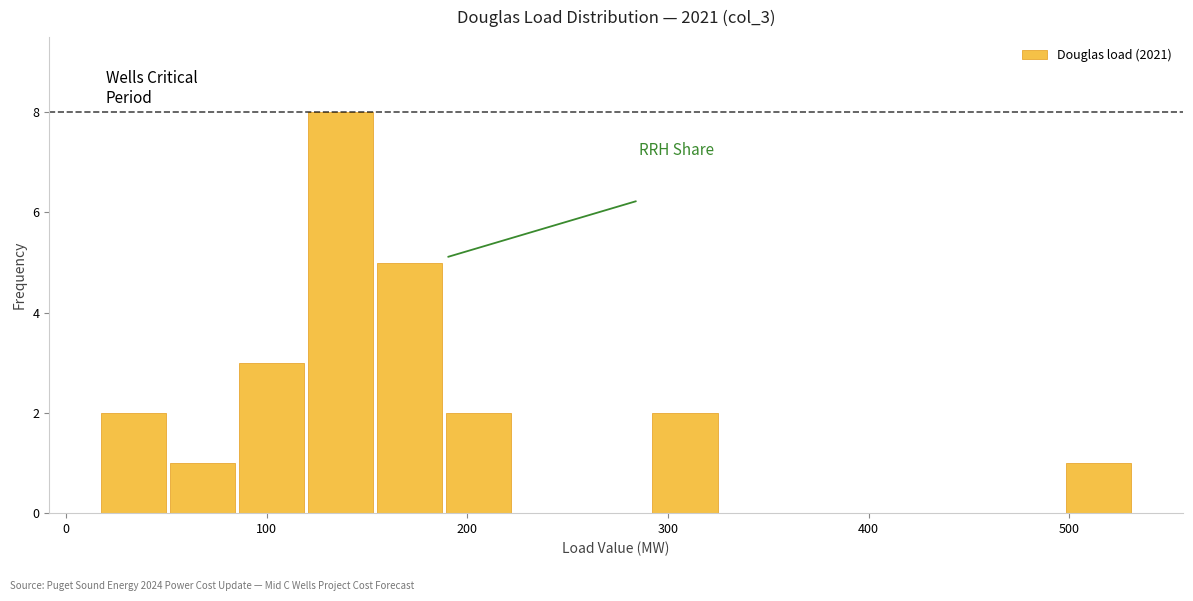

Around what value on the x-axis is the tallest bar? Give the approximate position of its centre, as read against the axis.

140